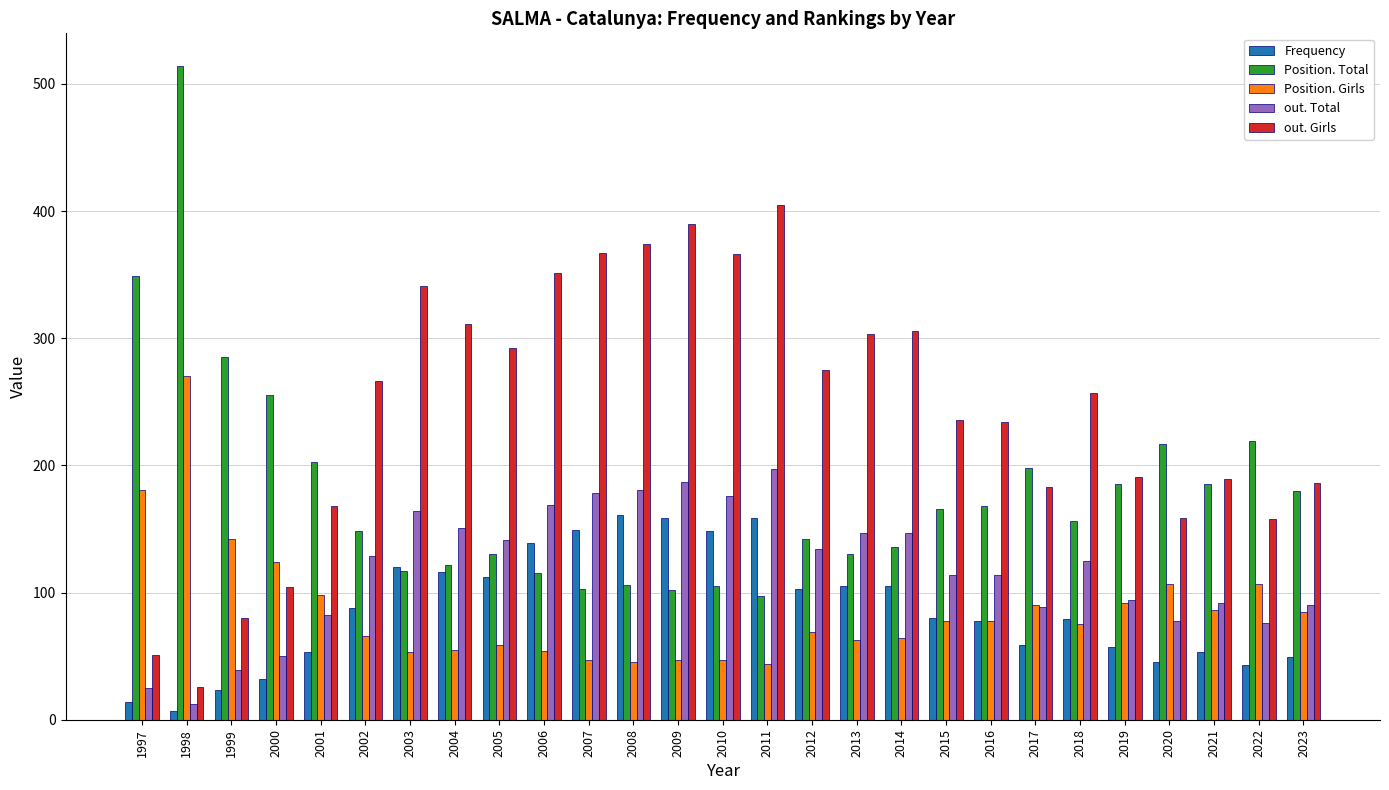

The Position. Total series shows 540 at 1997. True or false?

False